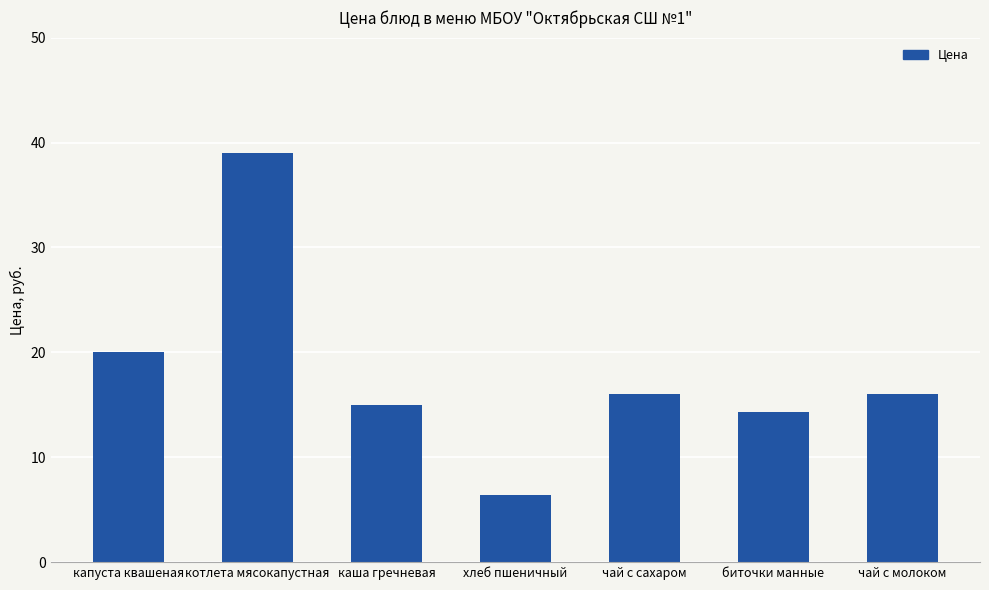

What is the difference between the values at капуста квашеная and котлета мясокапустная?

19.0